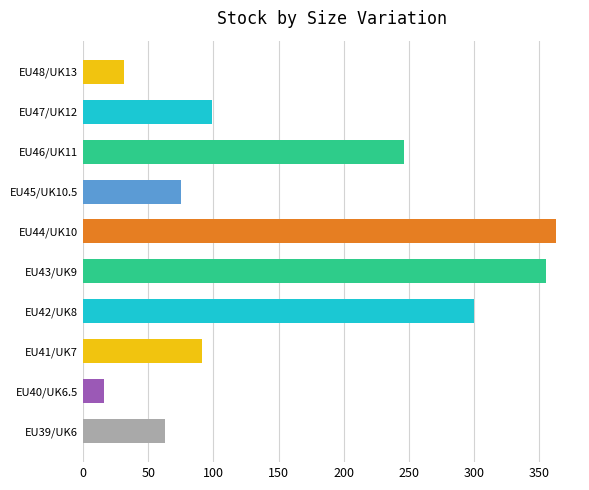

List the labels in order of value, smallest first.

EU40/UK6.5, EU48/UK13, EU39/UK6, EU45/UK10.5, EU41/UK7, EU47/UK12, EU46/UK11, EU42/UK8, EU43/UK9, EU44/UK10